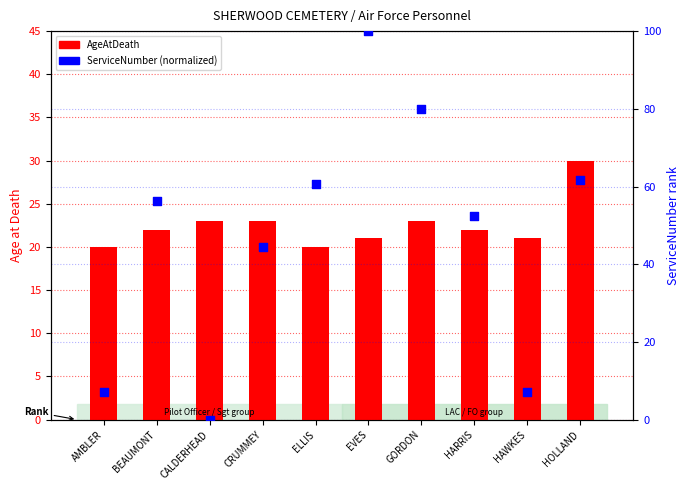

What is the total value across all series at CRUMMEY?

67.6